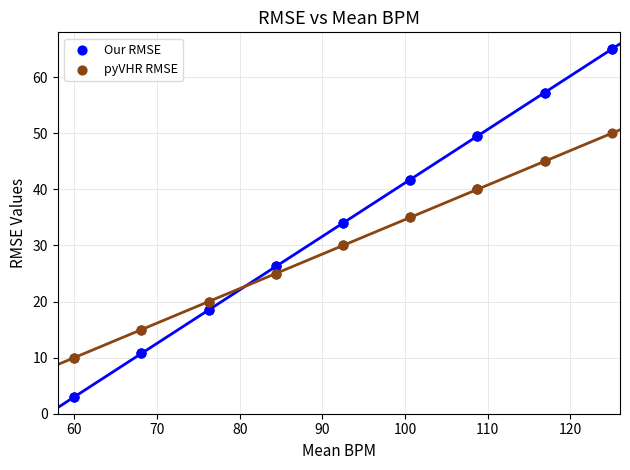

Which series has the widest spread of Y values?

Our RMSE